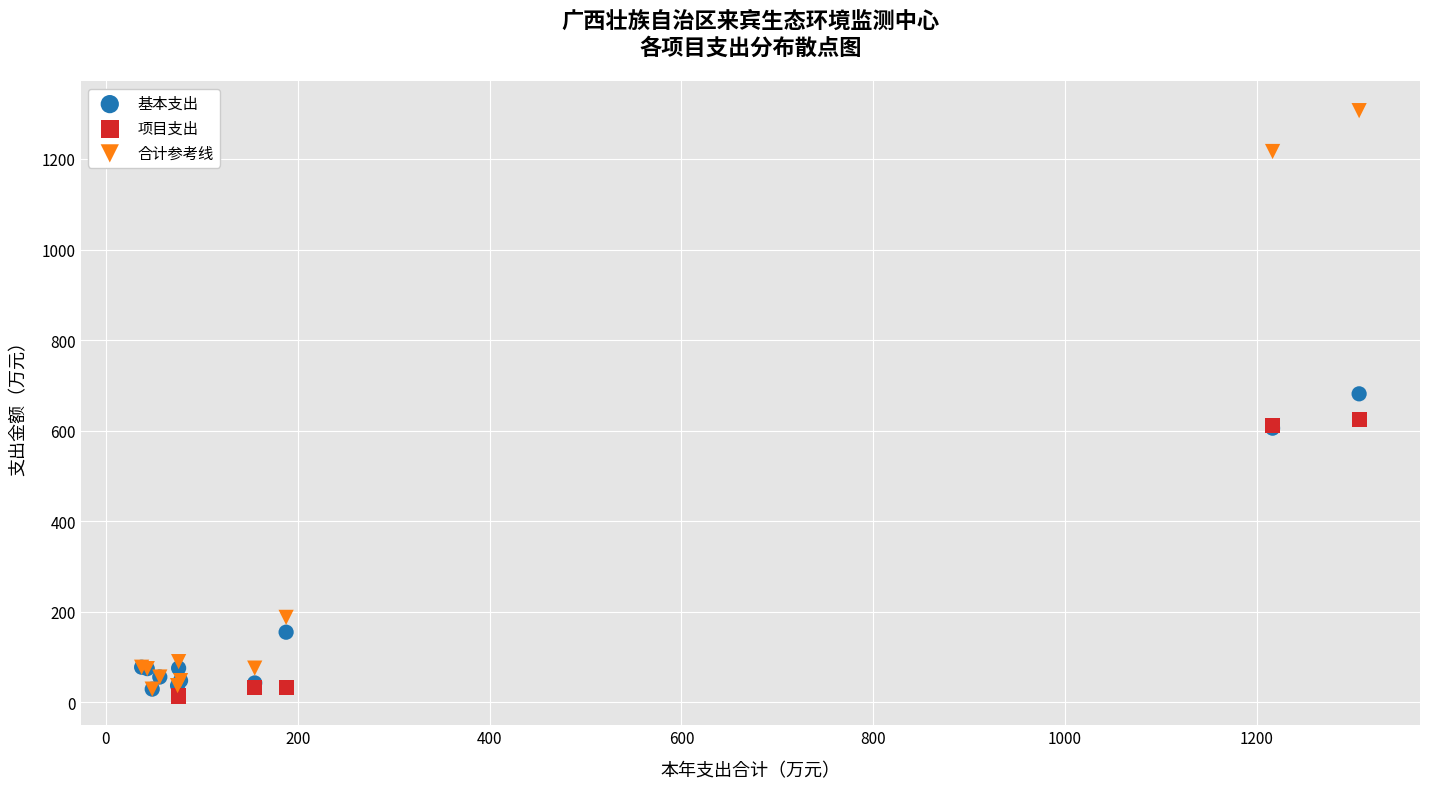

Which series has the widest spread of Y values?

合计参考线